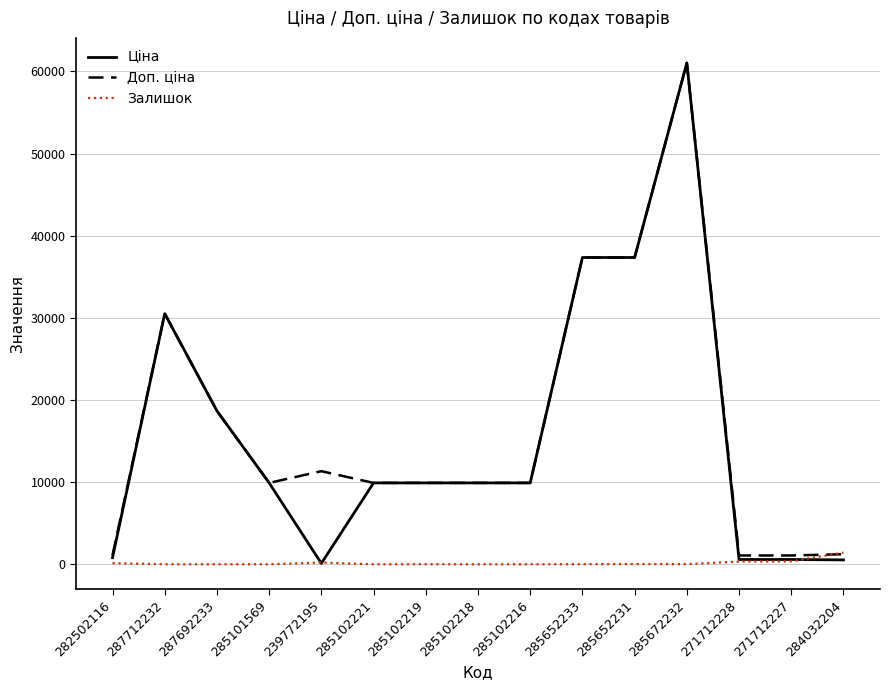

How many lines are shown in the chart?

3